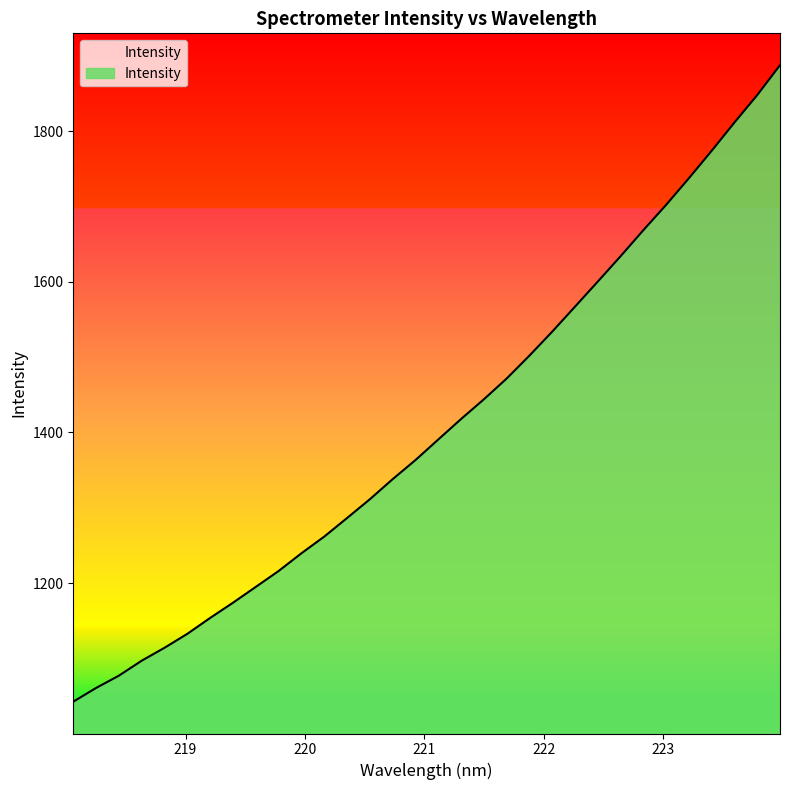

Does the chart have visible grid lines?

No